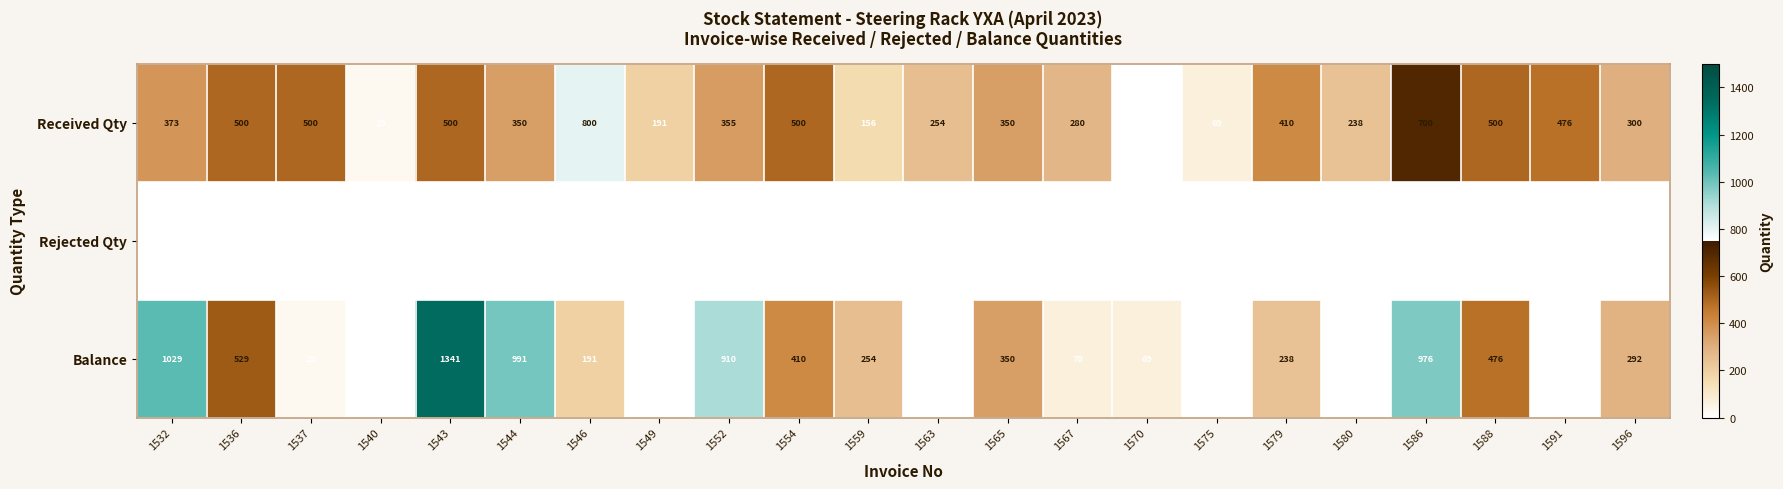

Which category has the highest value across all series?

1543